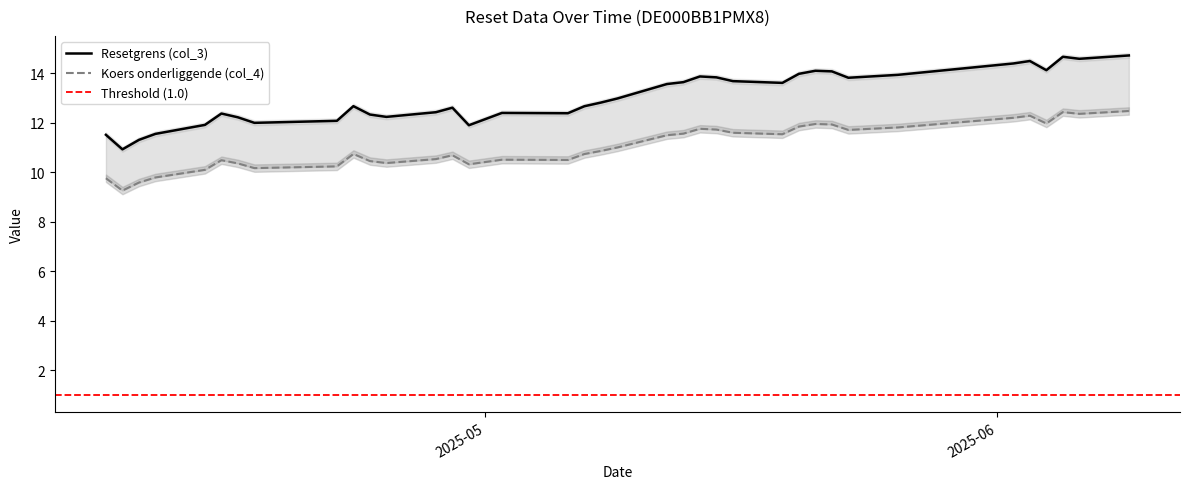

What is the value of the Resetgrens (col_3) point at the 34th from the left?

14.1